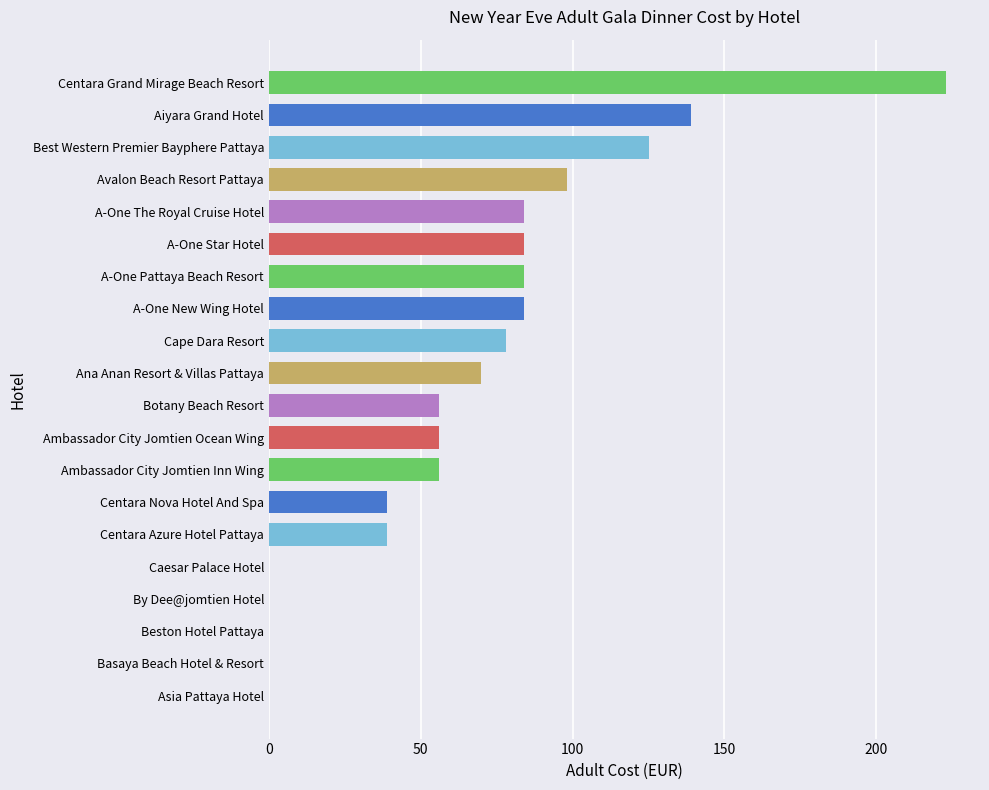

What is the greatest value displayed?

223